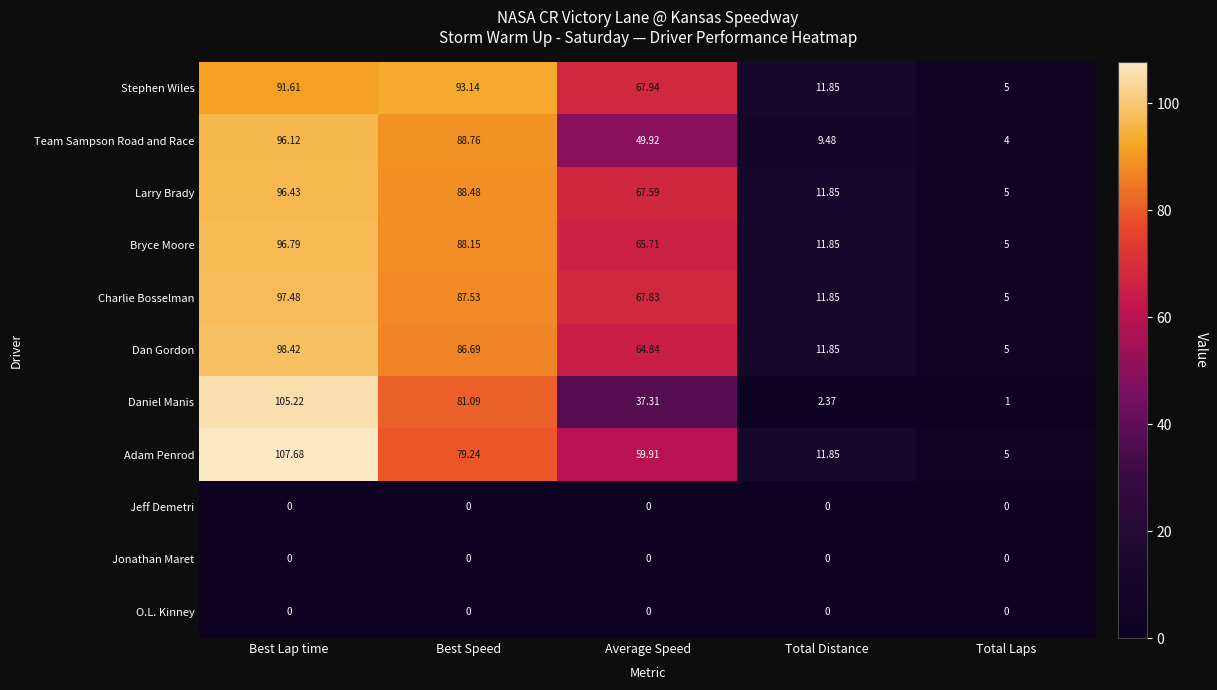

List the labels in order of Charlie Bosselman value, largest first.

Best Lap time, Best Speed, Average Speed, Total Distance, Total Laps